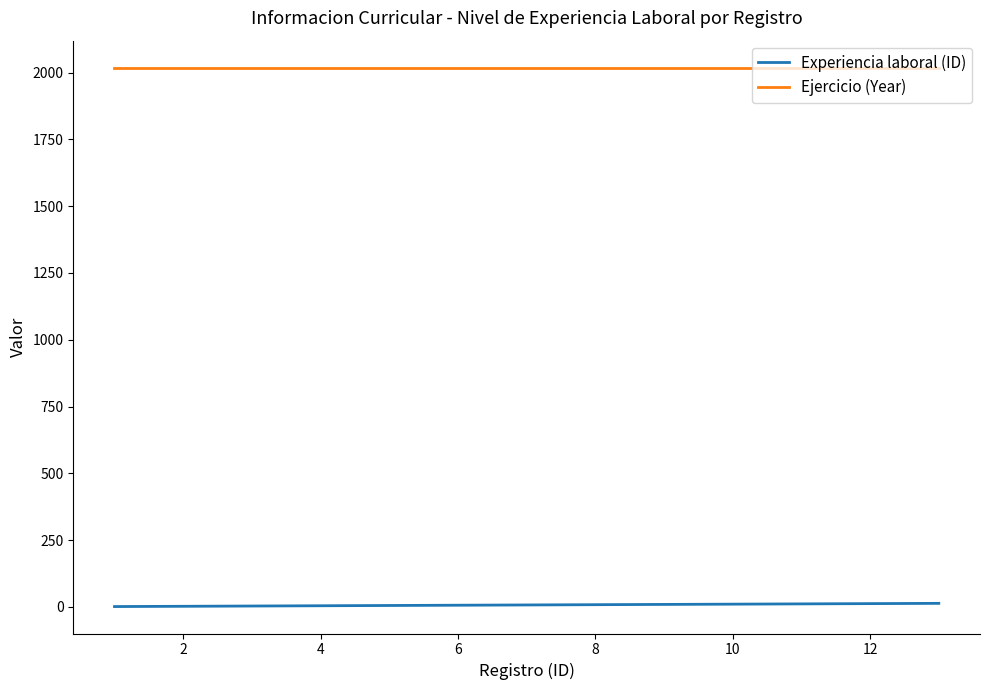

Rank the series by their maximum value, from highest to lowest.

Ejercicio (Year), Experiencia laboral (ID)